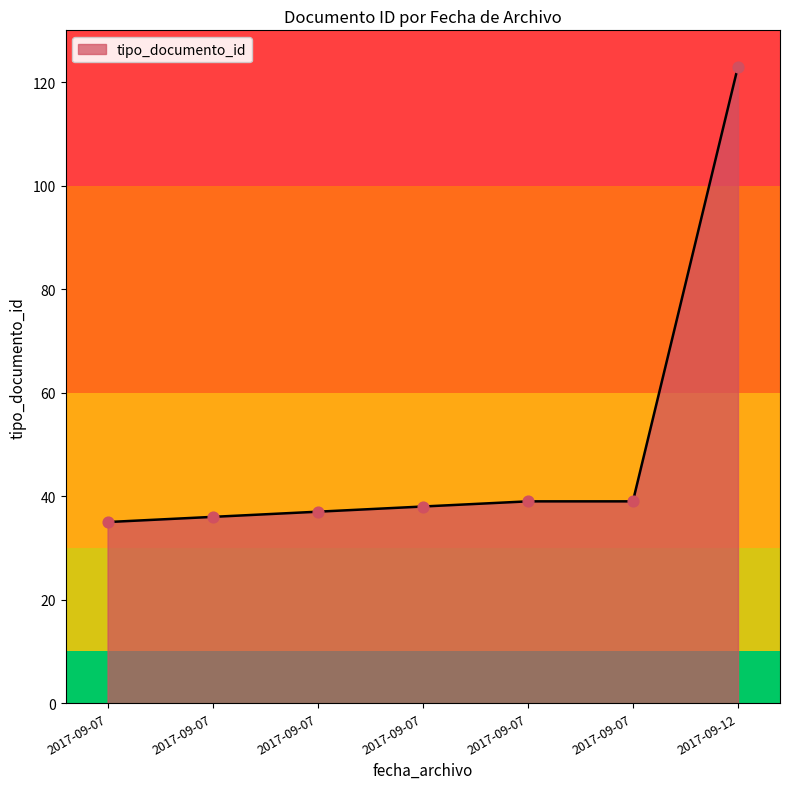

How many lines are shown in the chart?

1